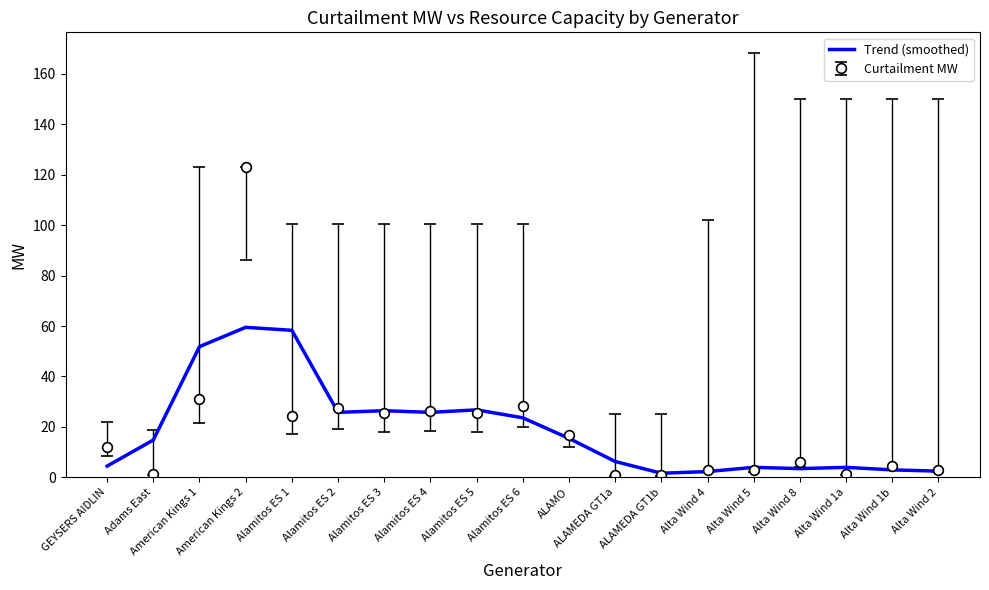

List the series in order of their peak value, lowest first.

Trend (smoothed), Curtailment MW